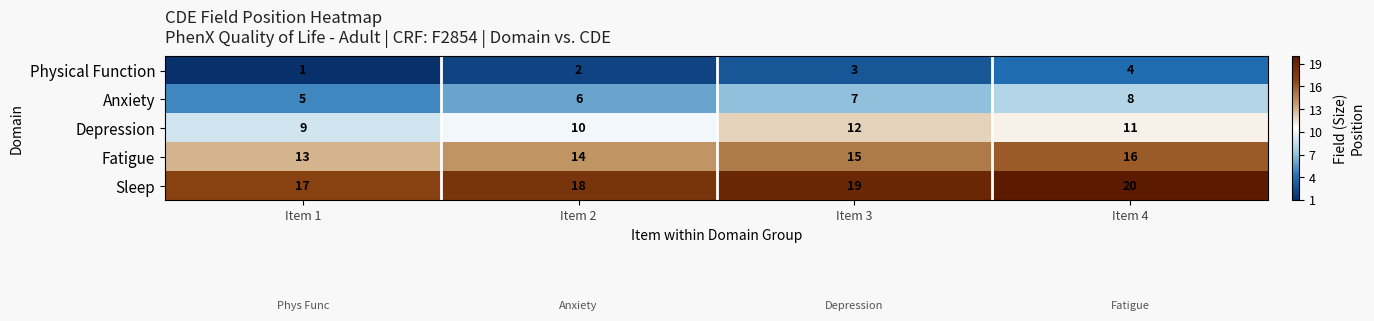

At which category does the chart reach its peak across all series?

Item 4